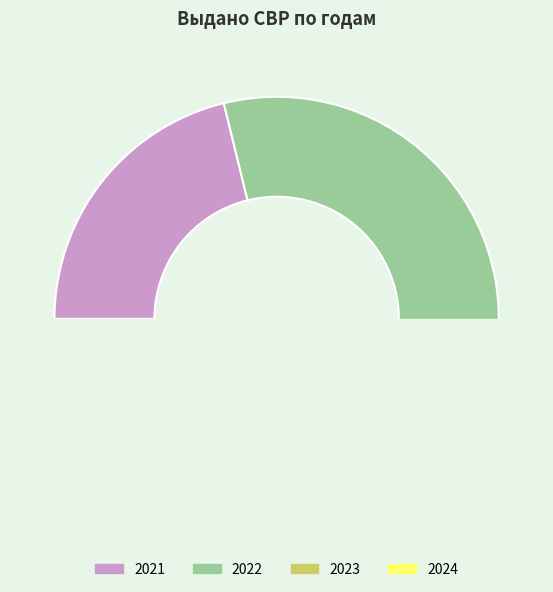

To the nearest percent, what is the average slice percentage?

25%